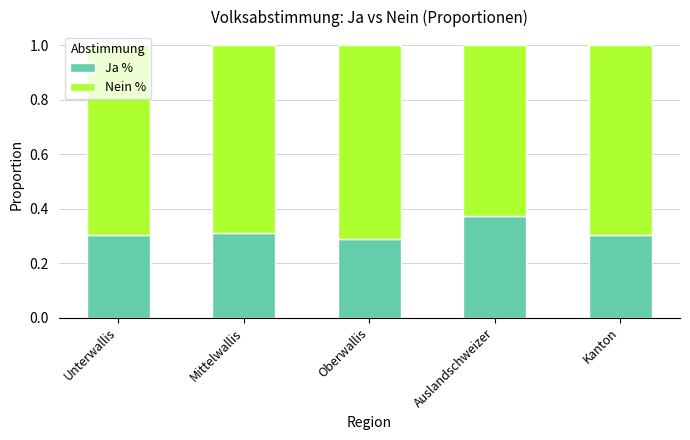

What is the total value across all series at Unterwallis?

1.0